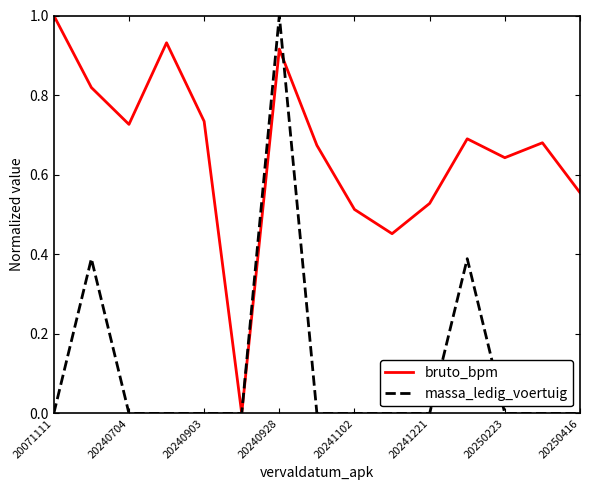

Rank the series by their average value, from lowest to highest.

massa_ledig_voertuig, bruto_bpm